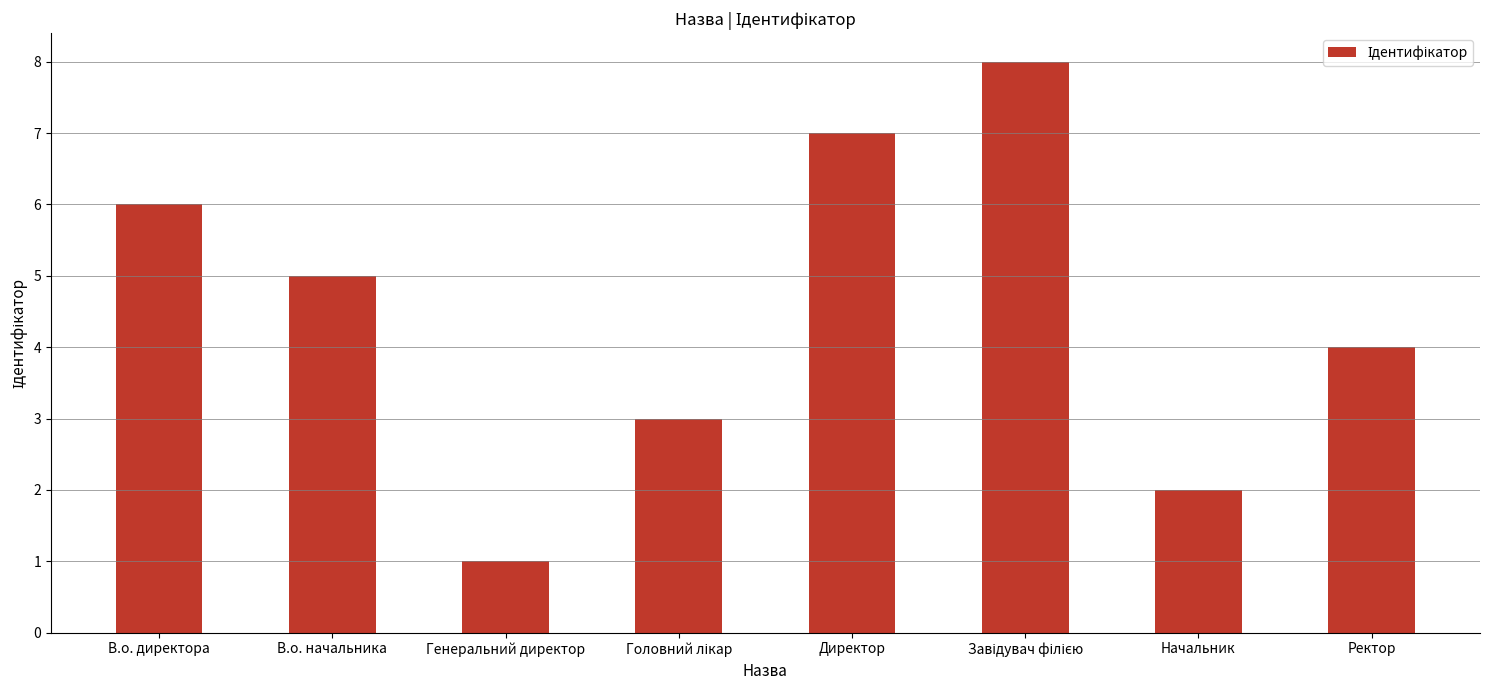

What is the difference between the second highest and minimum values?

6